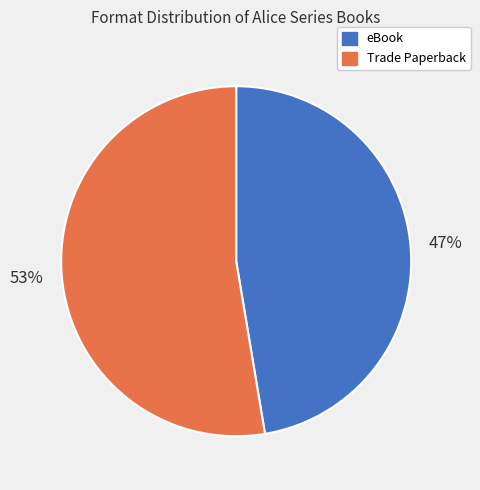

Is there a majority slice in this chart?

Yes